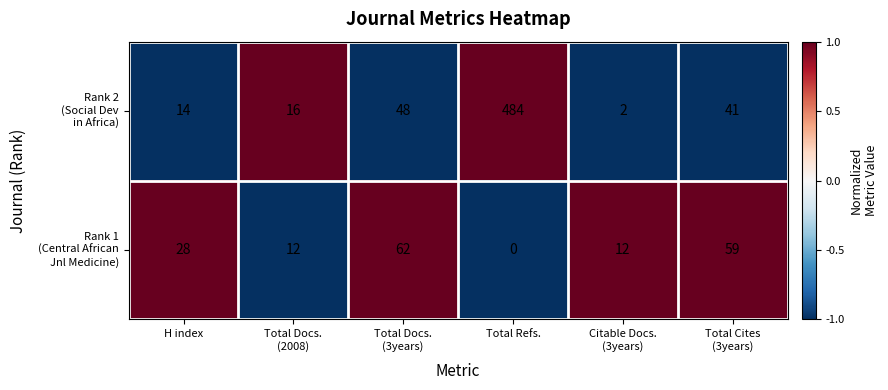

Which category has the highest value across all series?

Total Refs.